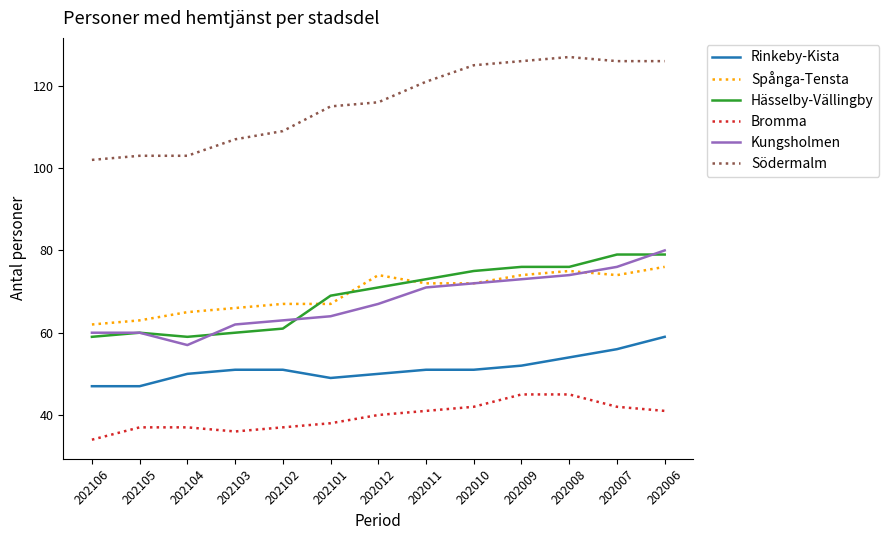

What is the highest value of the Södermalm series?

127